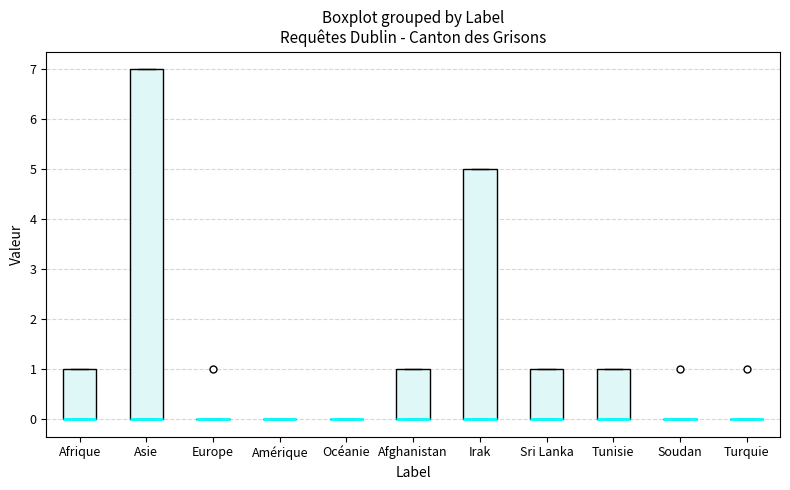

Comparing the boxes themselves (not the whiskers), which one is the tallest?

Asie